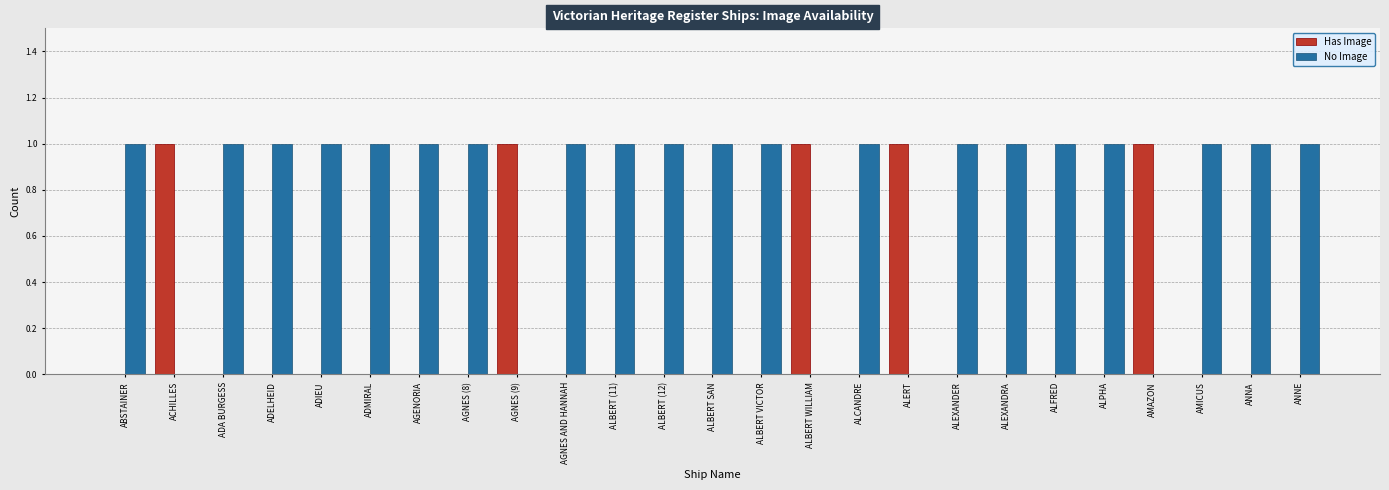

What is the highest value of the No Image series?

1